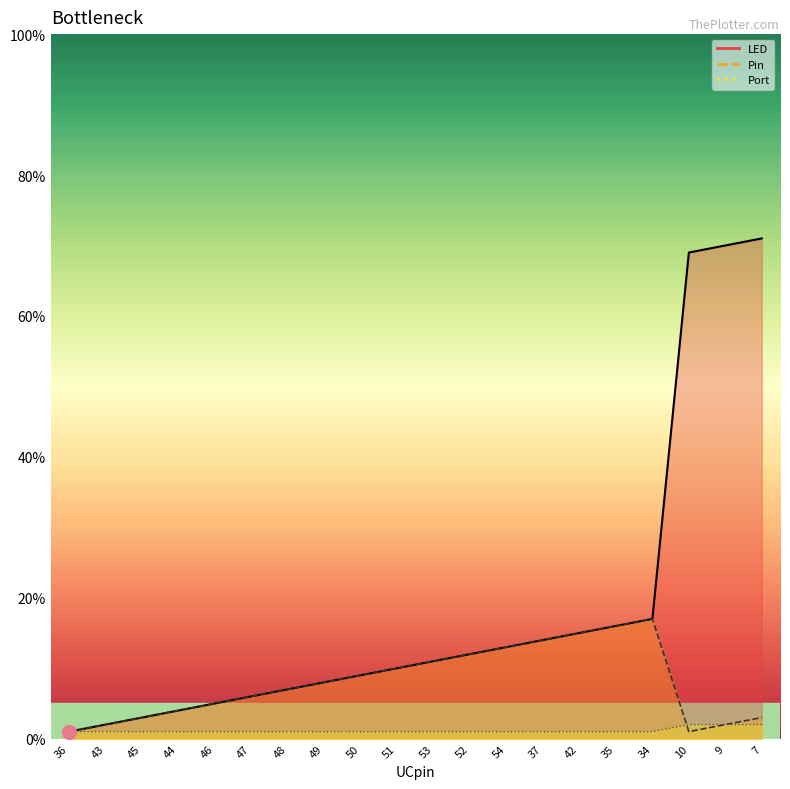

Is the value of Port at 51 greater than the value of LED at 46?

No